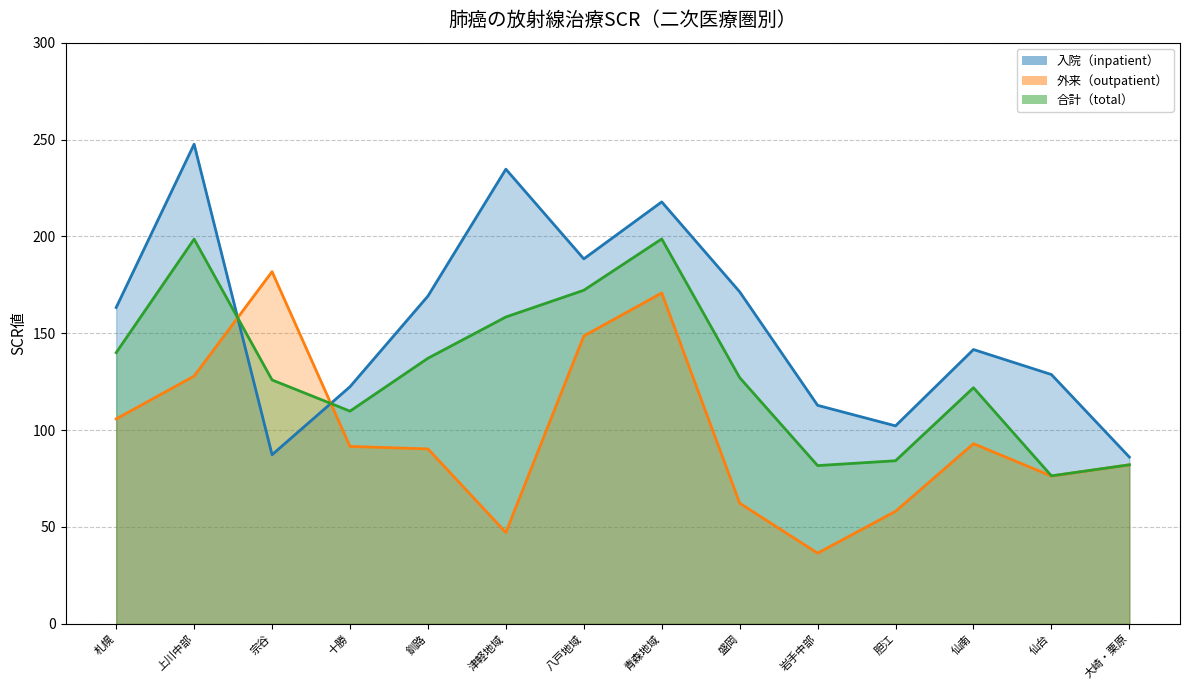

What is the total value across all series at 八戸地域?

509.2